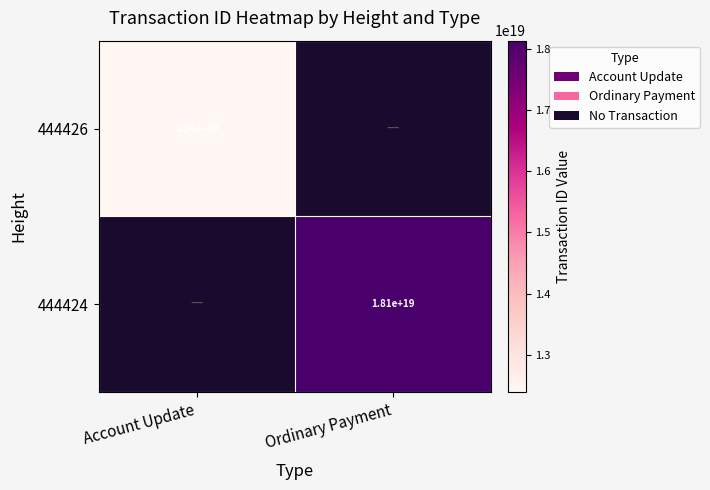

Is the value of 444424 at Account Update greater than the value of 444426 at Ordinary Payment?

No